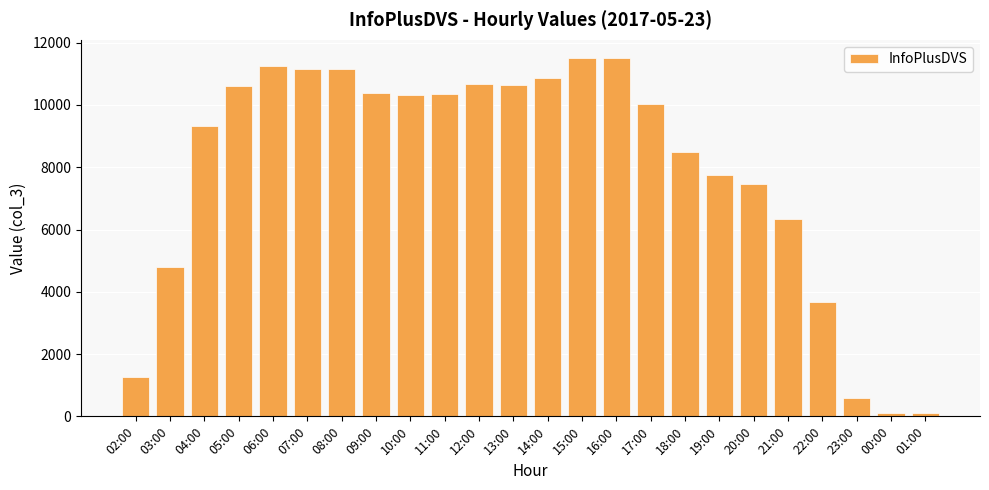

At which label is the value closest to 5804?

21:00